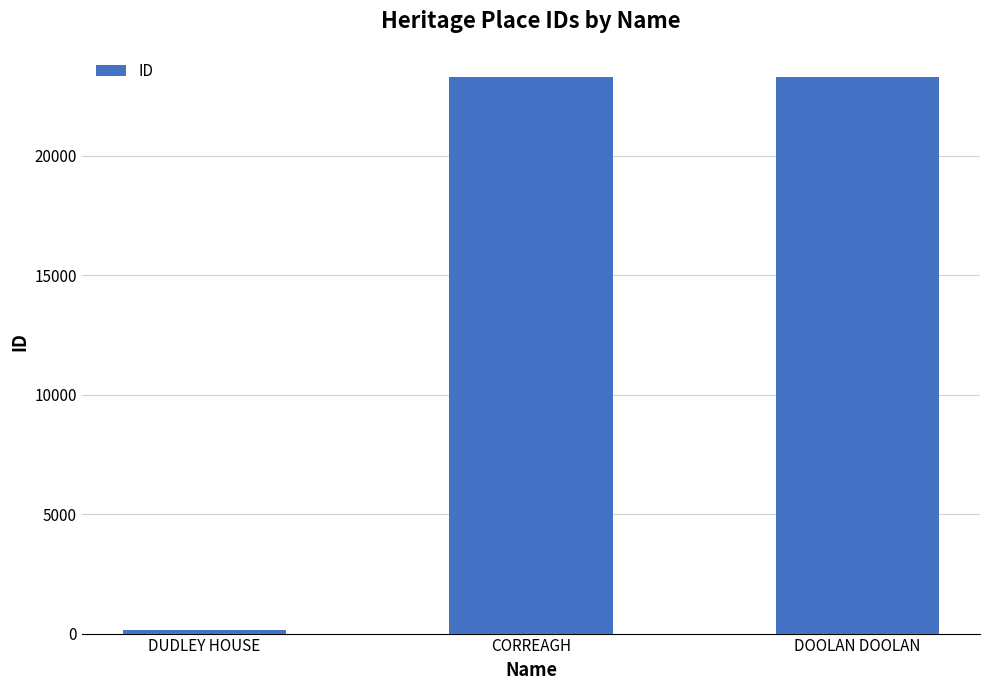

What is the change in value from CORREAGH to DOOLAN DOOLAN?

+1